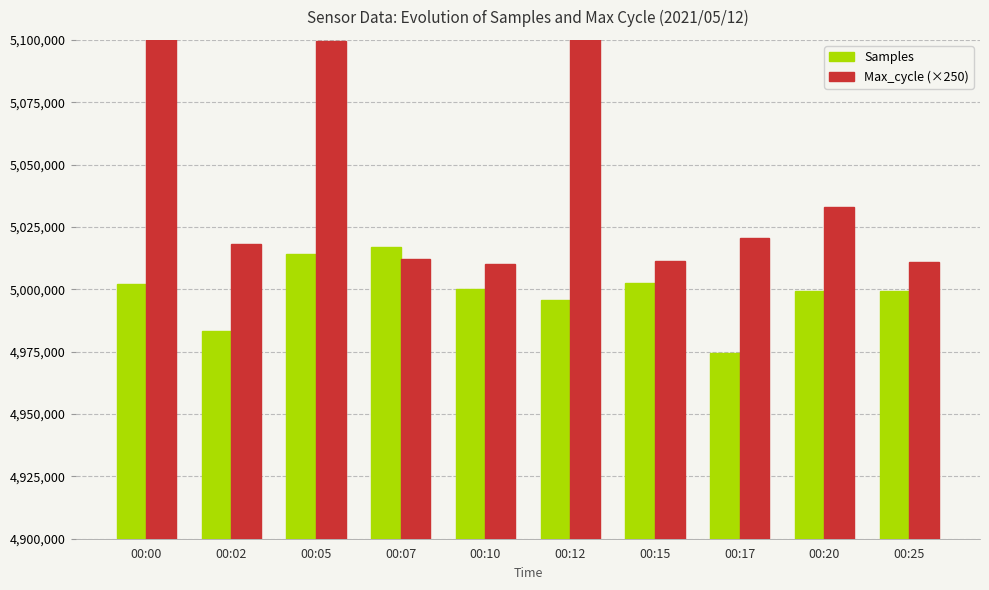

What is the difference between the second highest and second lowest values in the Samples series?

30870